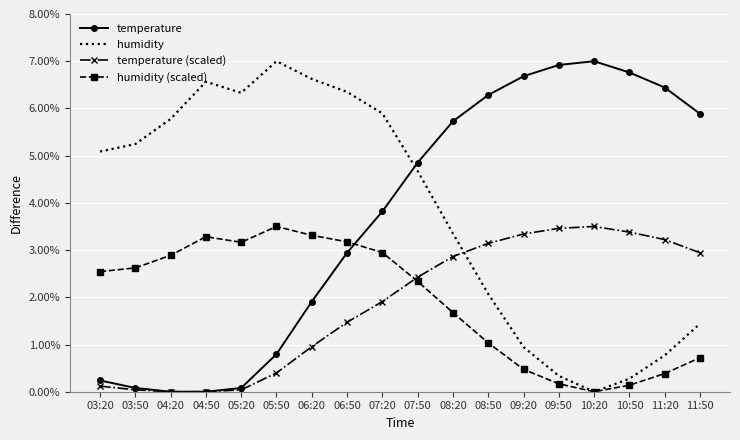

Rank the series at 08:50 from lowest to highest value.

humidity (scaled), humidity, temperature (scaled), temperature